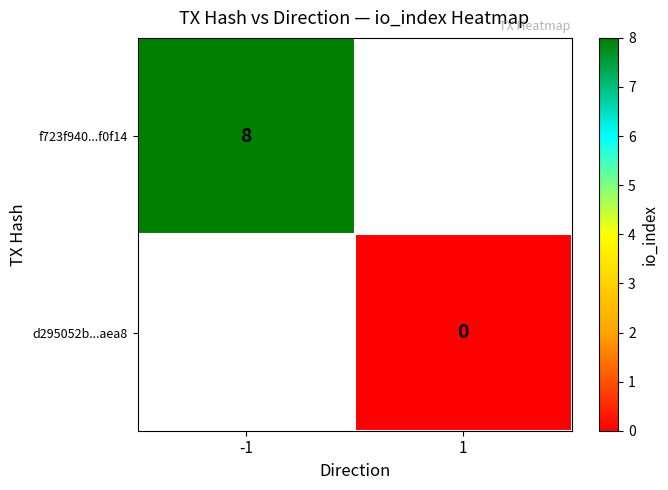

How many categories are shown in the chart?

2